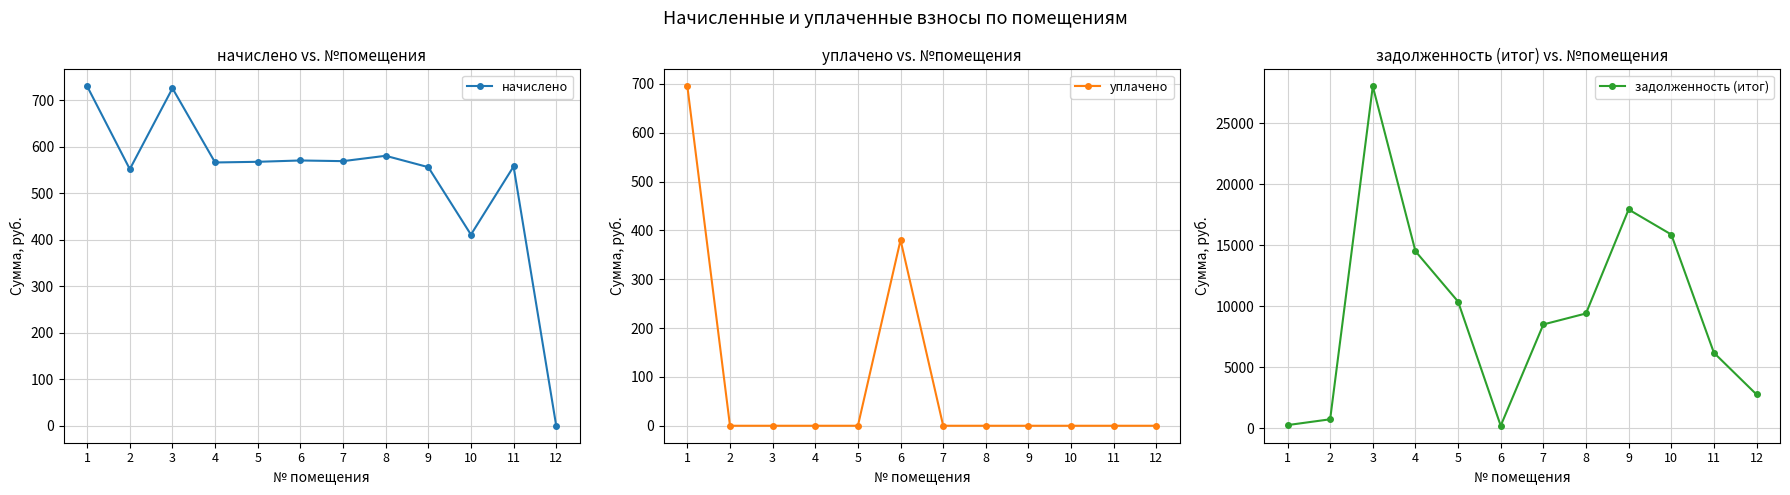

Rank the series by their maximum value, from highest to lowest.

задолженность (итог), начислено, уплачено